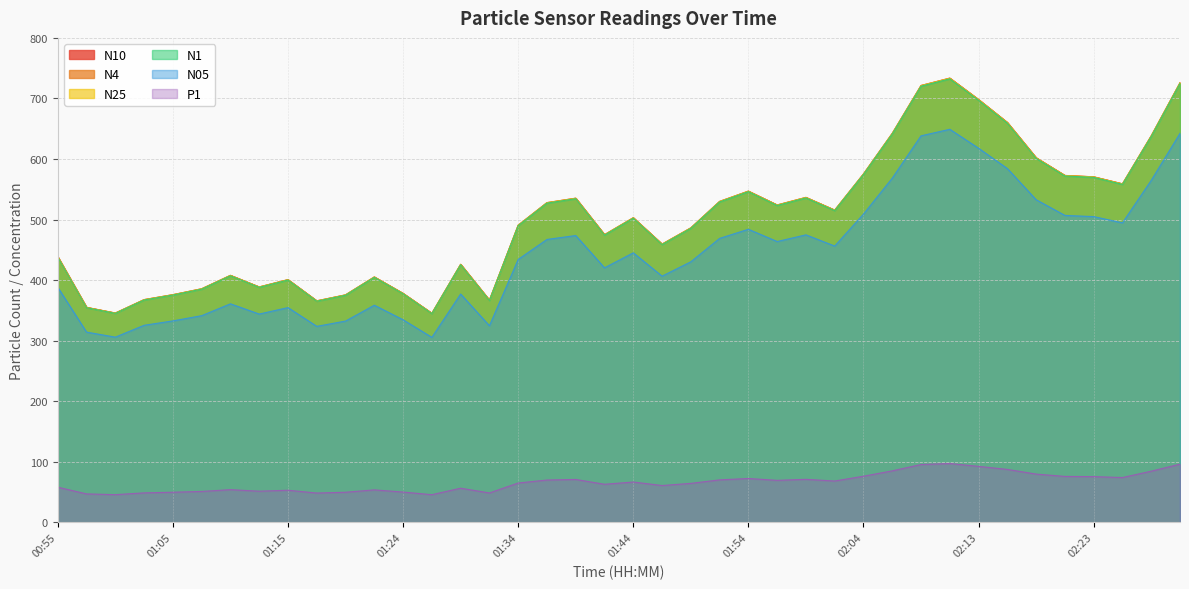

True or false: N05 has more than 2 points higher than both neighbors.

True